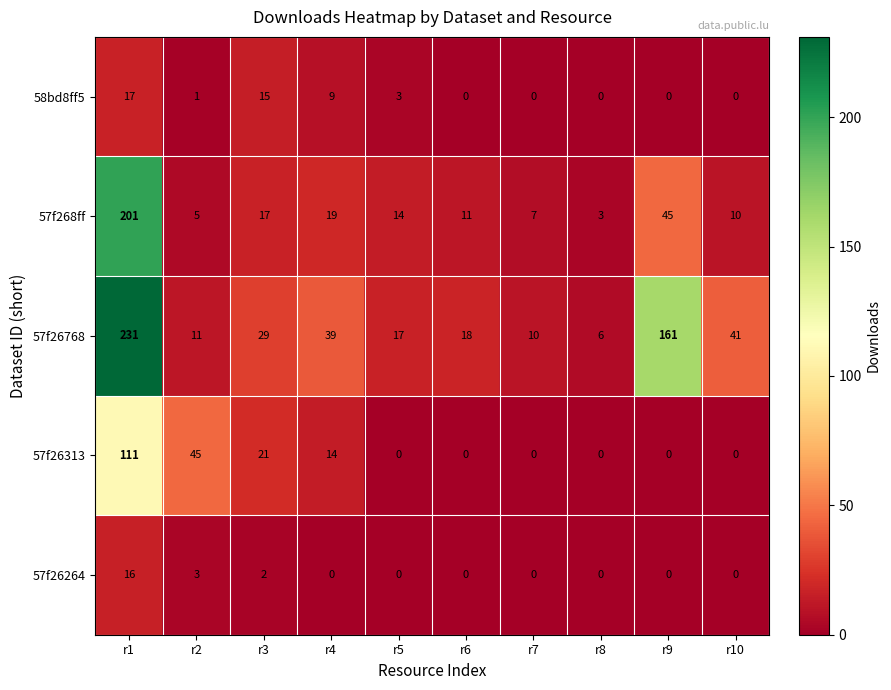

The 58bd8ff5 series shows 1 at r2. True or false?

True